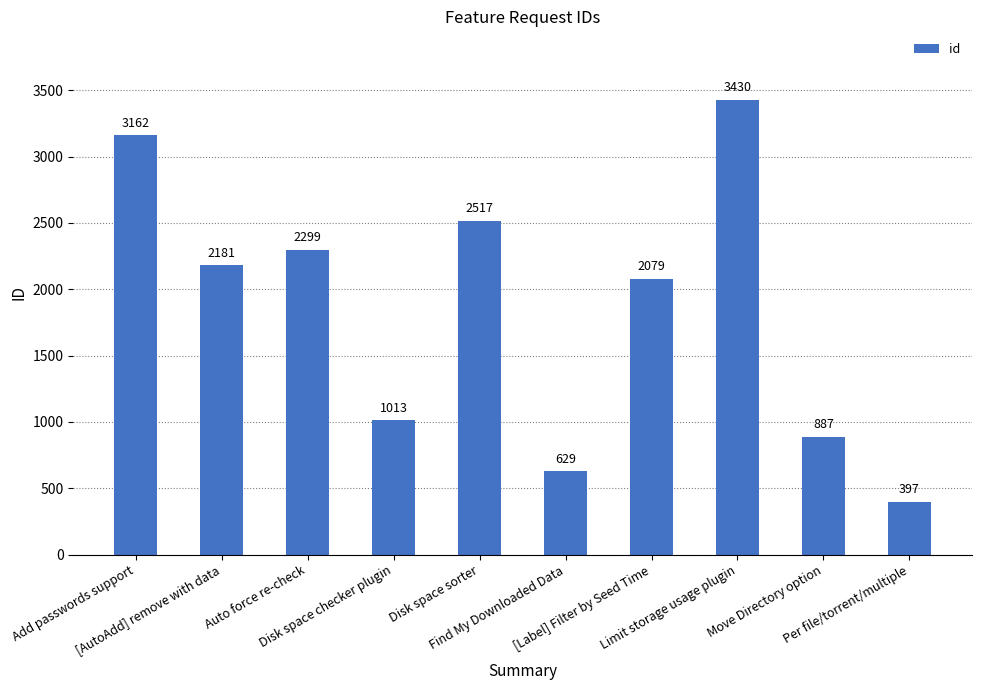

Count the number of categories in the chart.

10